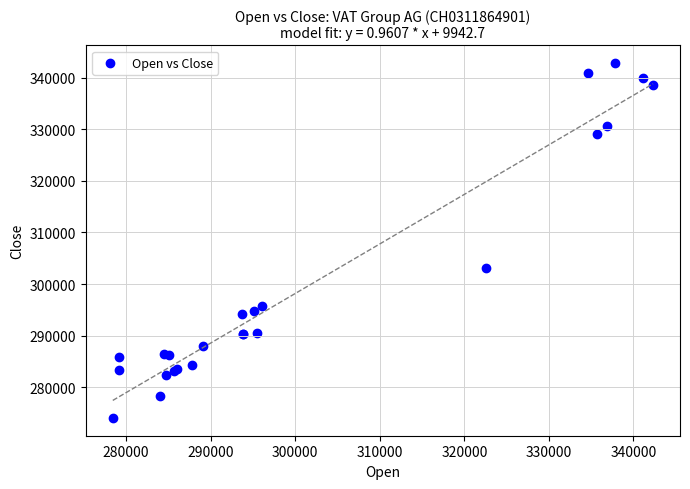

What Y value in the scatter plot is closest to 308433?

303015